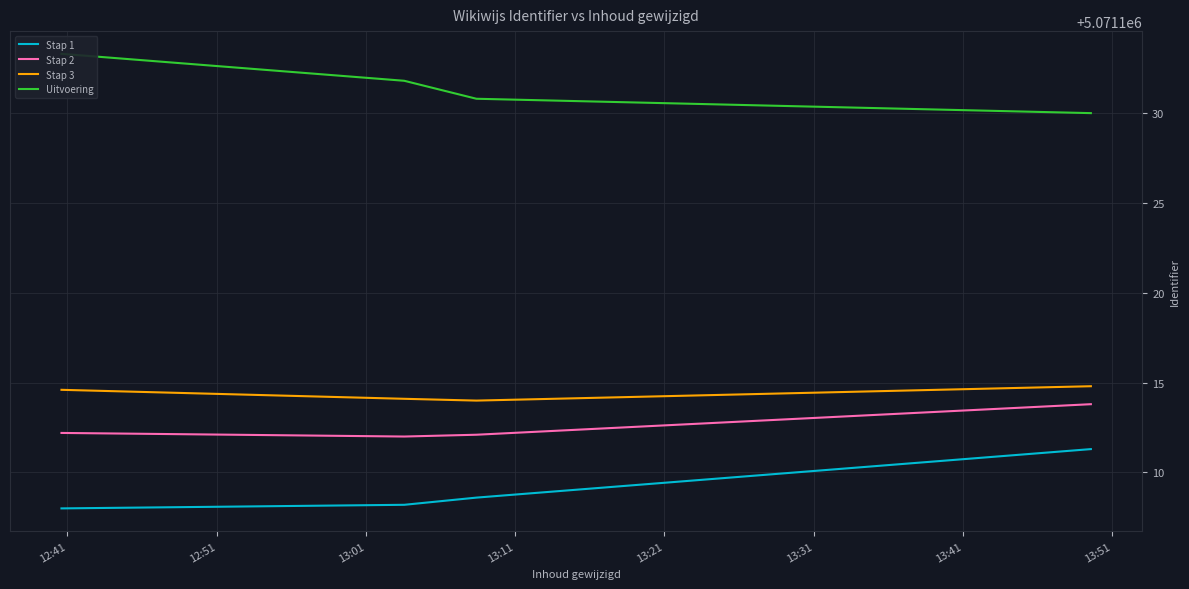

How many series are shown in this chart?

4